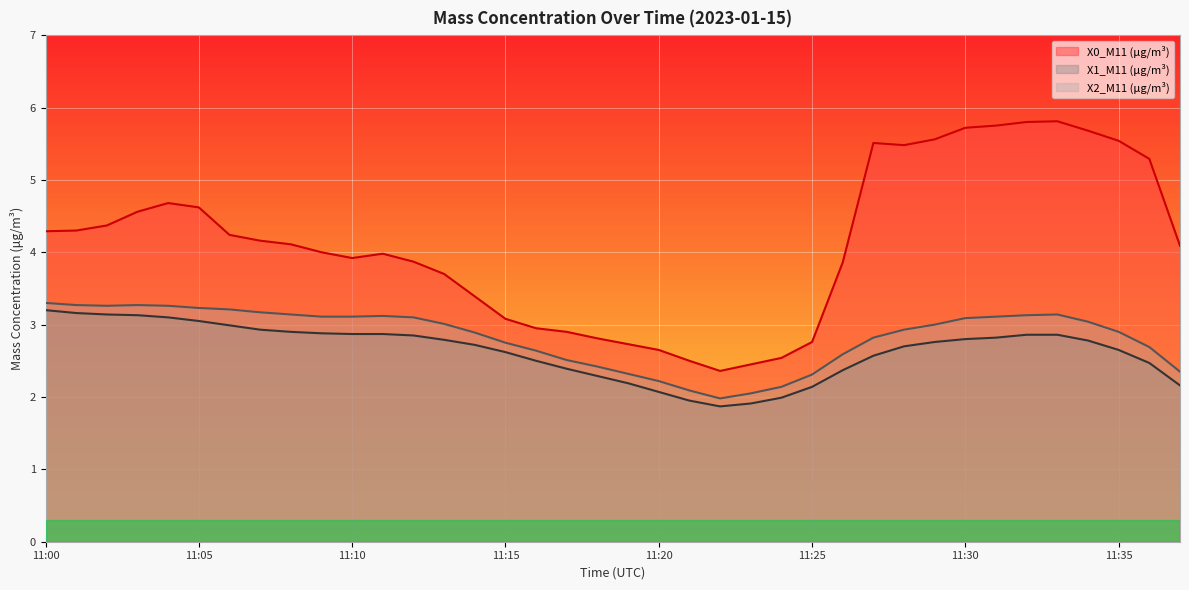

What is the difference between the maximum and minimum values in the X2_M11 (μg/m³) series?

1.3